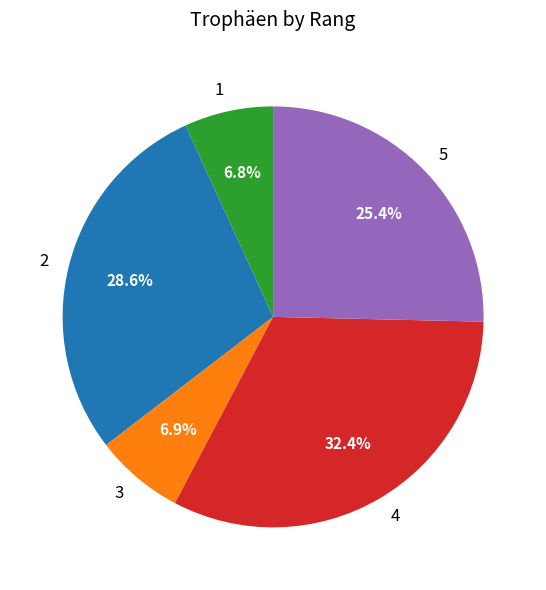

Does 3 account for over 50% of the chart?

No